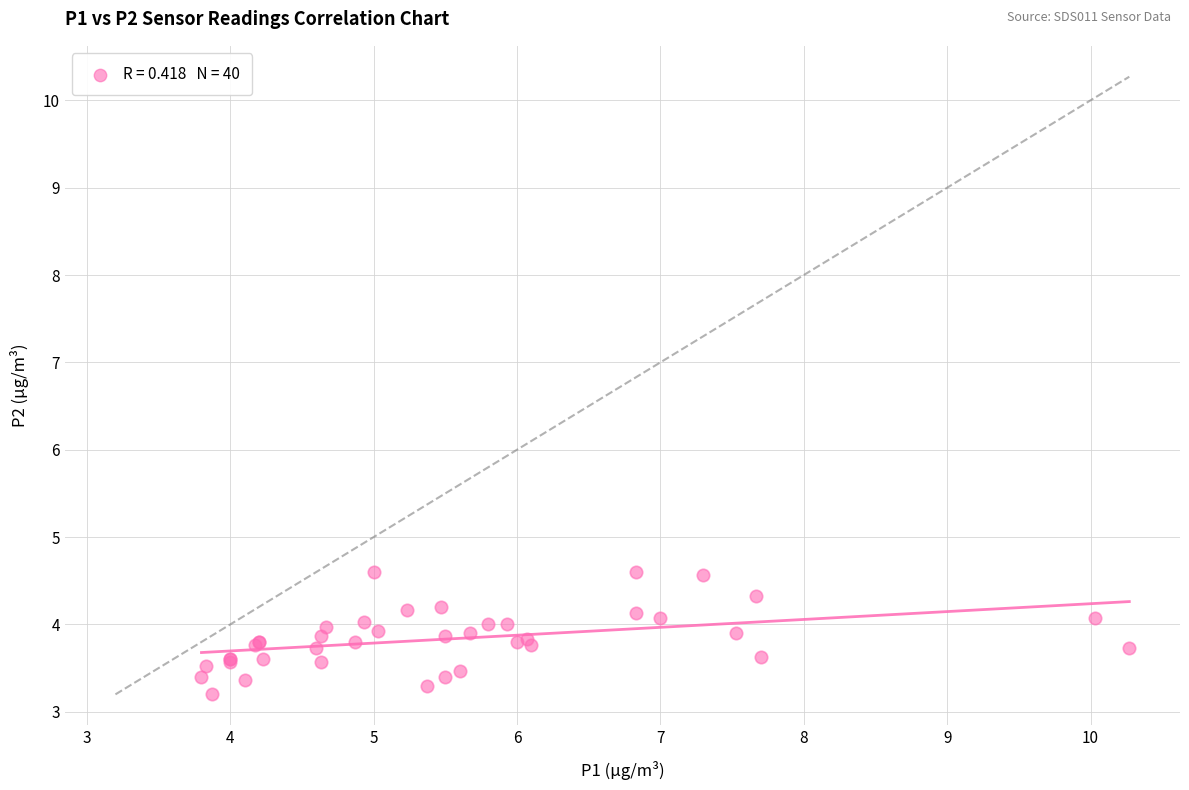

What Y value in the scatter plot is closest to 3?

3.2